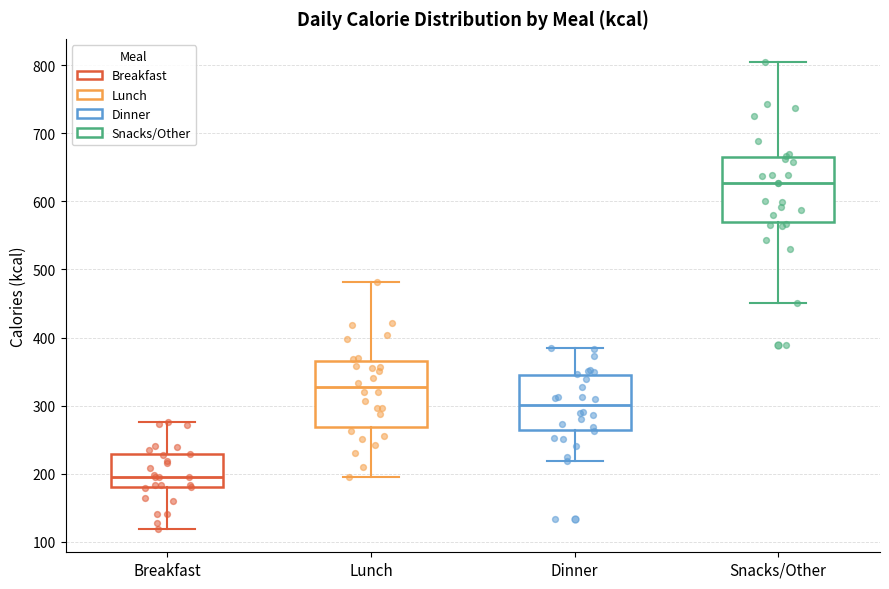

Reading left to right, transcribe this box plot: for each box, give where its median line is, the range the box spans, and where its two whiskers end, as read against the y-axis. The values are not printed on the chart, so give them approximately, as read against the axis.

Breakfast: median 190, box 180 to 230, whiskers 120 to 280
Lunch: median 330, box 270 to 370, whiskers 200 to 480
Dinner: median 300, box 260 to 350, whiskers 220 to 380
Snacks/Other: median 630, box 570 to 670, whiskers 450 to 800